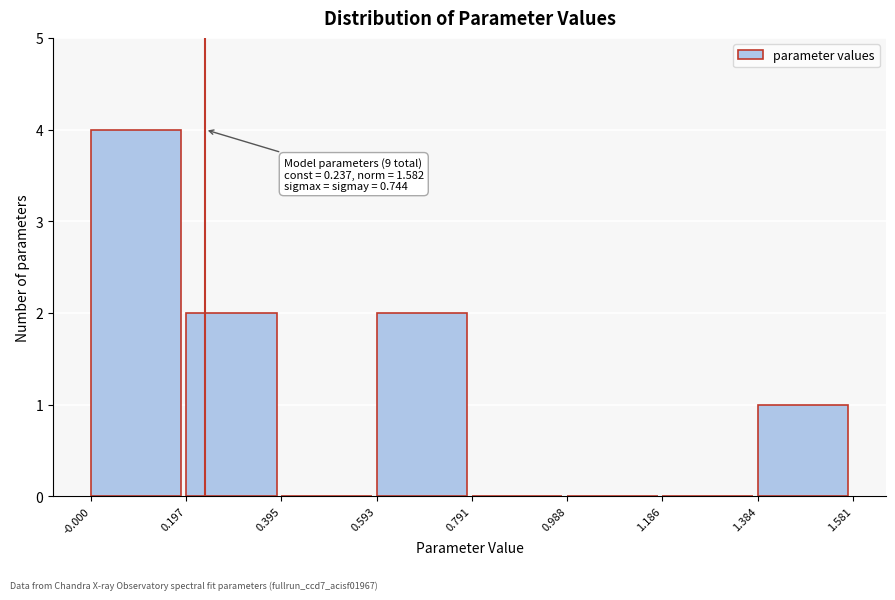

Over which range of the x-axis is the bar tallest?

-0.000 to 0.197